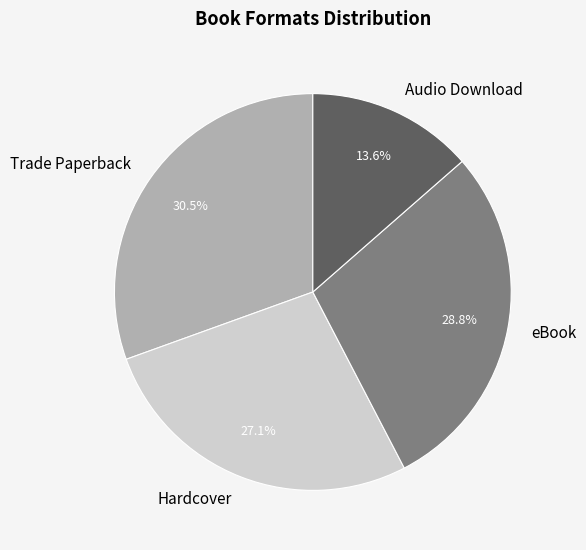

How many segments does this pie chart have?

4